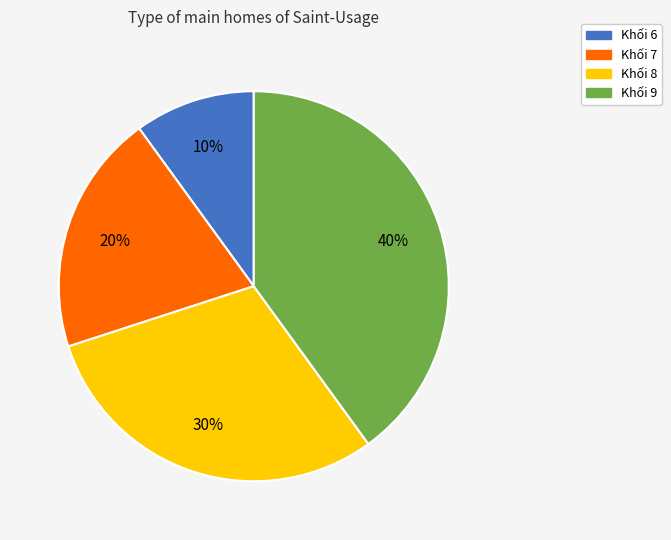

Between Khối 9 and Khối 6, which is larger?

Khối 9